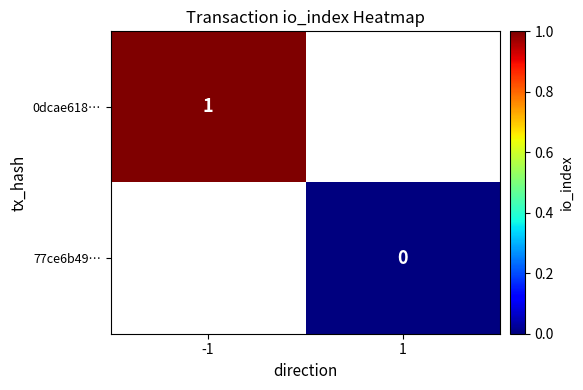

At how many categories does at least one series exceed 0?

1